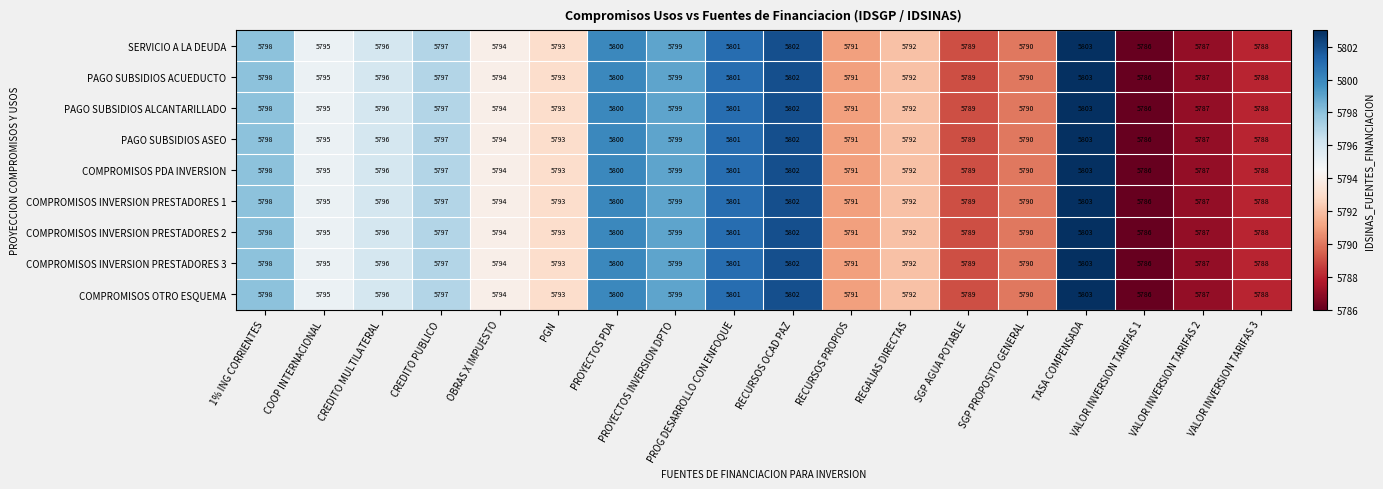

Read the SERVICIO A LA DEUDA value at PGN, to the nearest 5.

5795